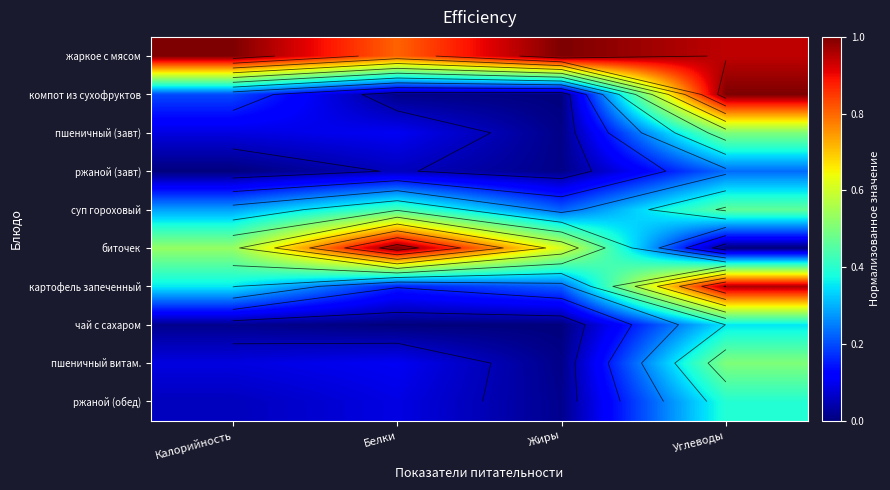

What is the highest value of the картофель запеченный series?

1.0